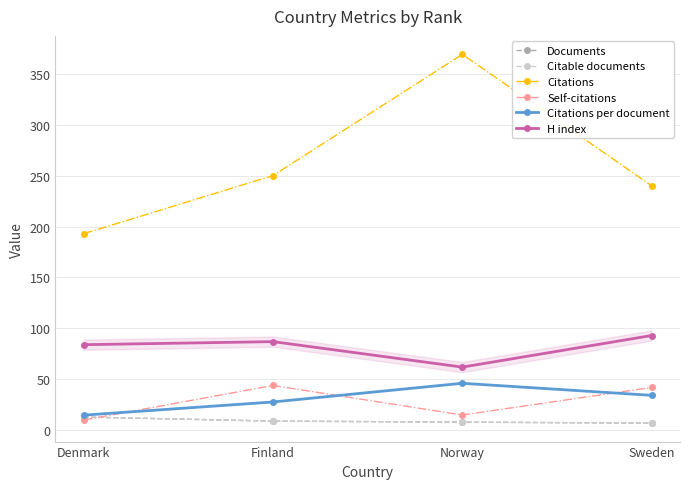

True or false: Documents has a value of 13.0 at Denmark.

True